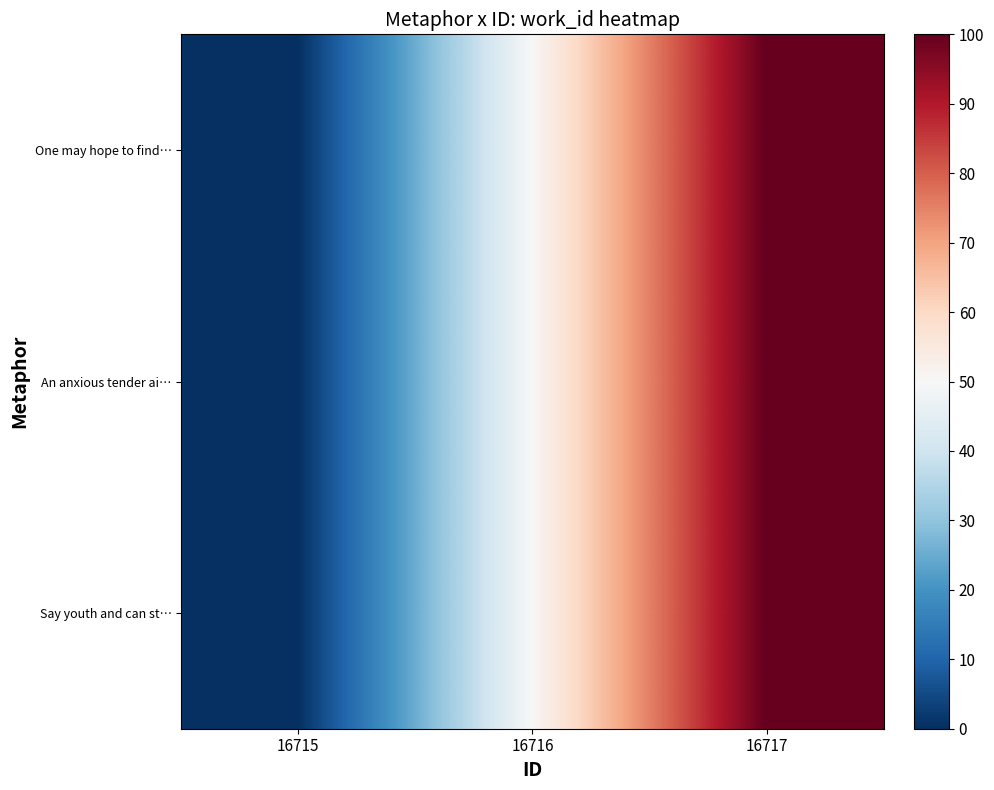

Rank the series by their maximum value, from highest to lowest.

One may hope to find…, An anxious tender ai…, Say youth and can st…